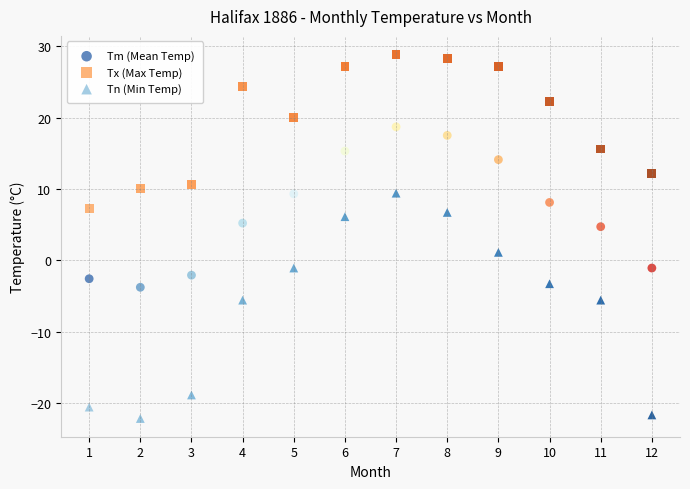

Which series reaches the minimum Y coordinate?

Tn (Min Temp)